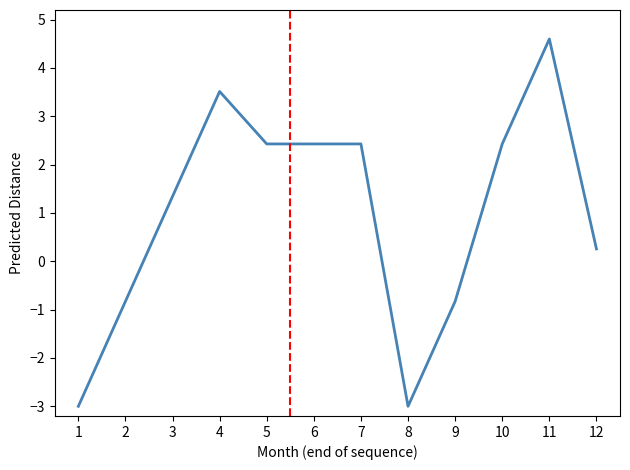

What is the sum of all values?

11.8